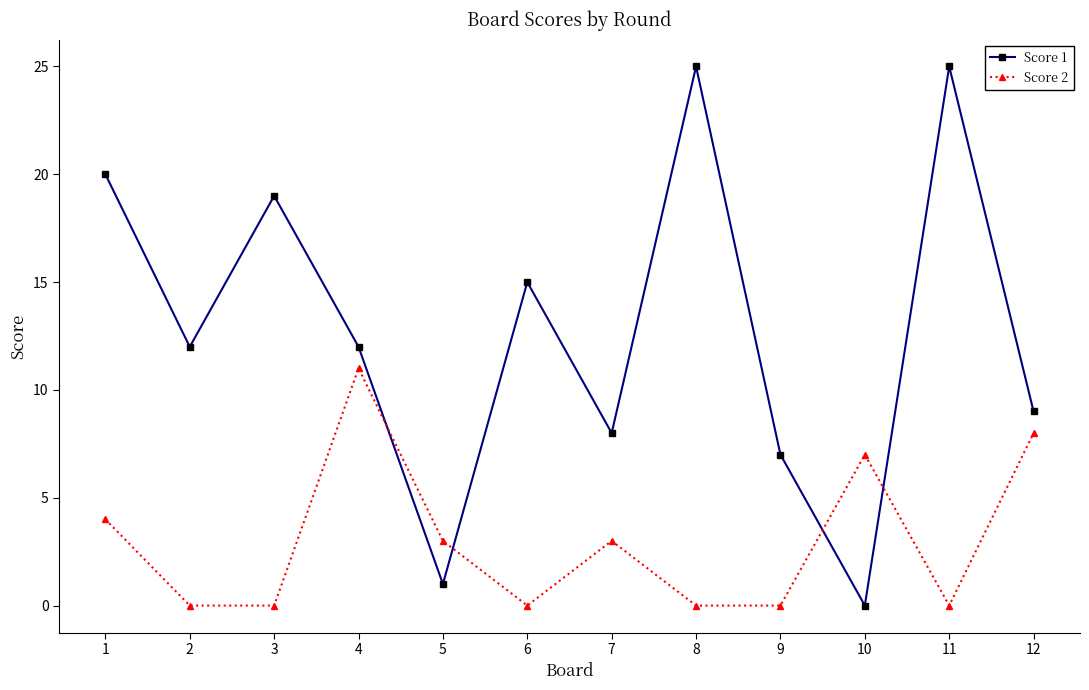

Is this an area chart (filled region under the line)?

No